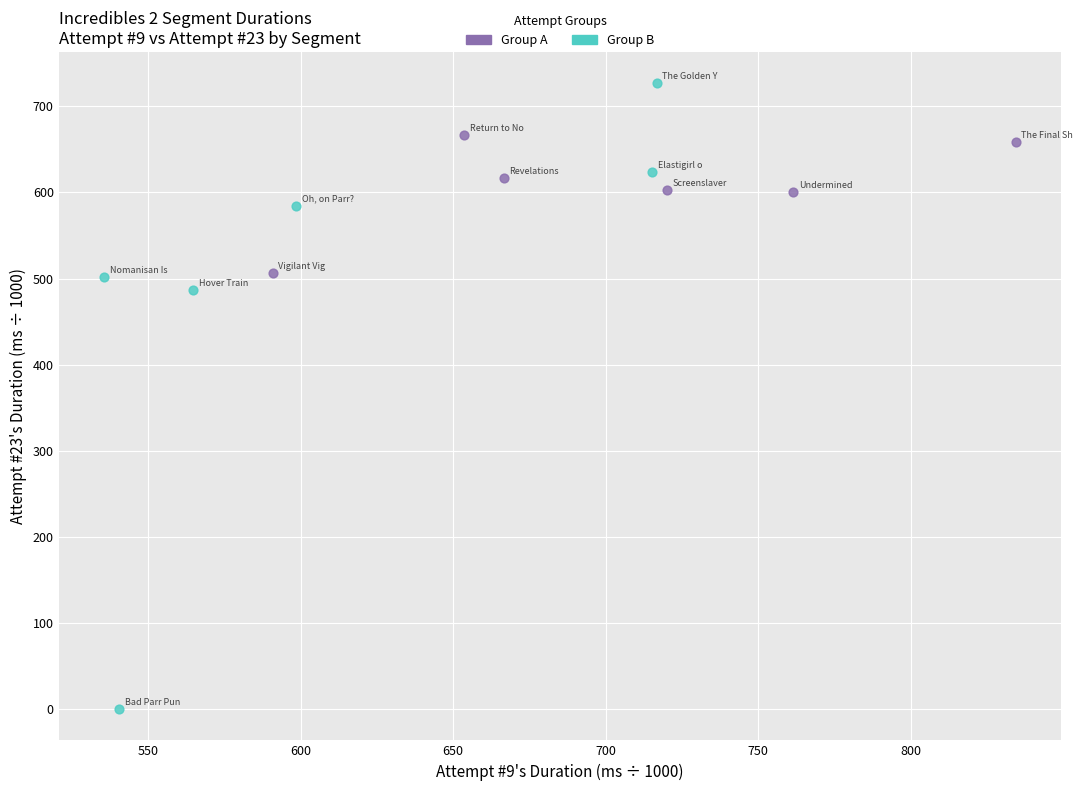

Which series contains the highest Y value?

Group B